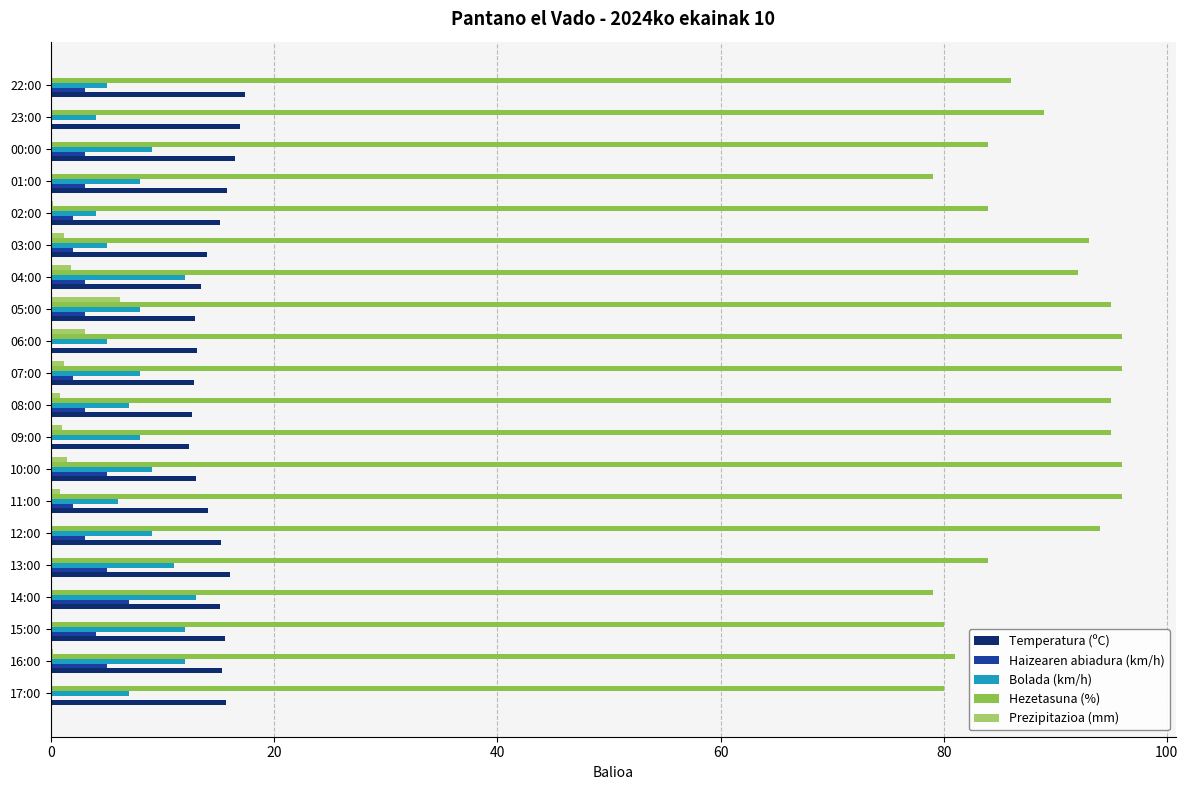

Is the value of Prezipitazioa (mm) at 00:00 greater than the value of Hezetasuna (%) at 23:00?

No